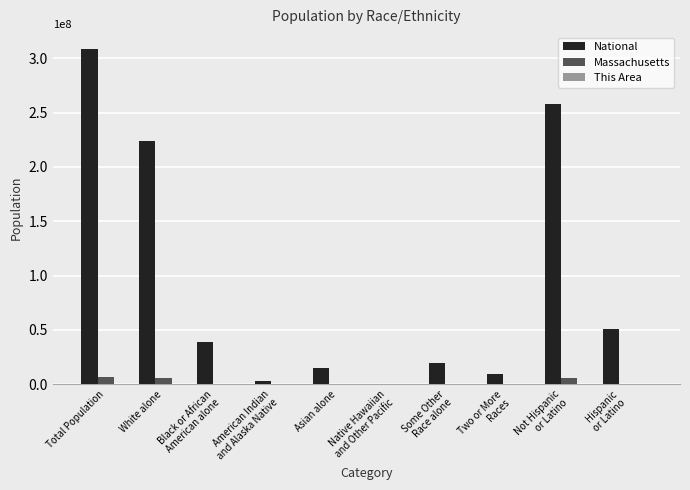

What is the sum of all National values?

926236614